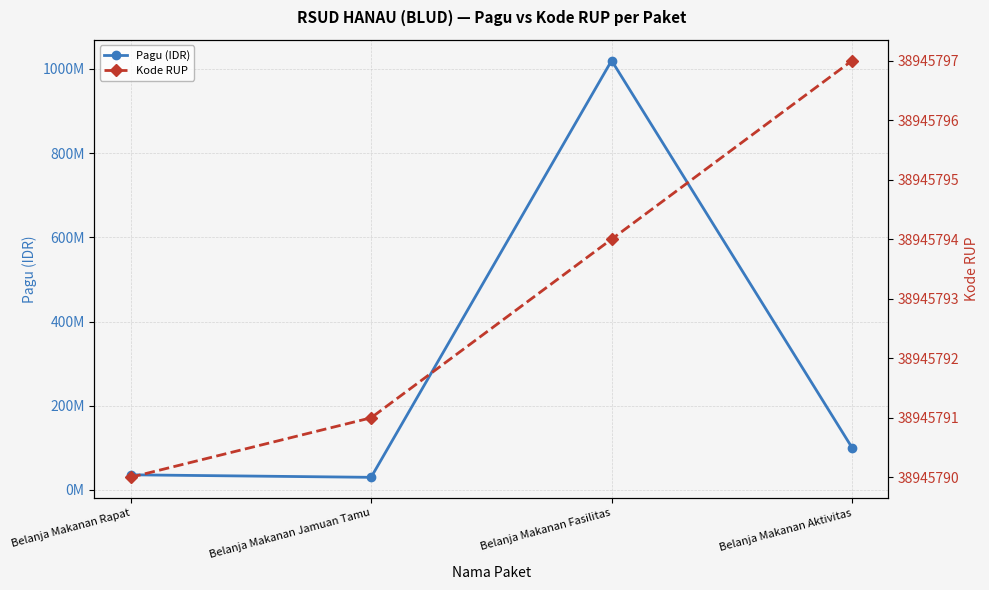

List the series in order of their peak value, highest first.

Pagu (IDR), Kode RUP